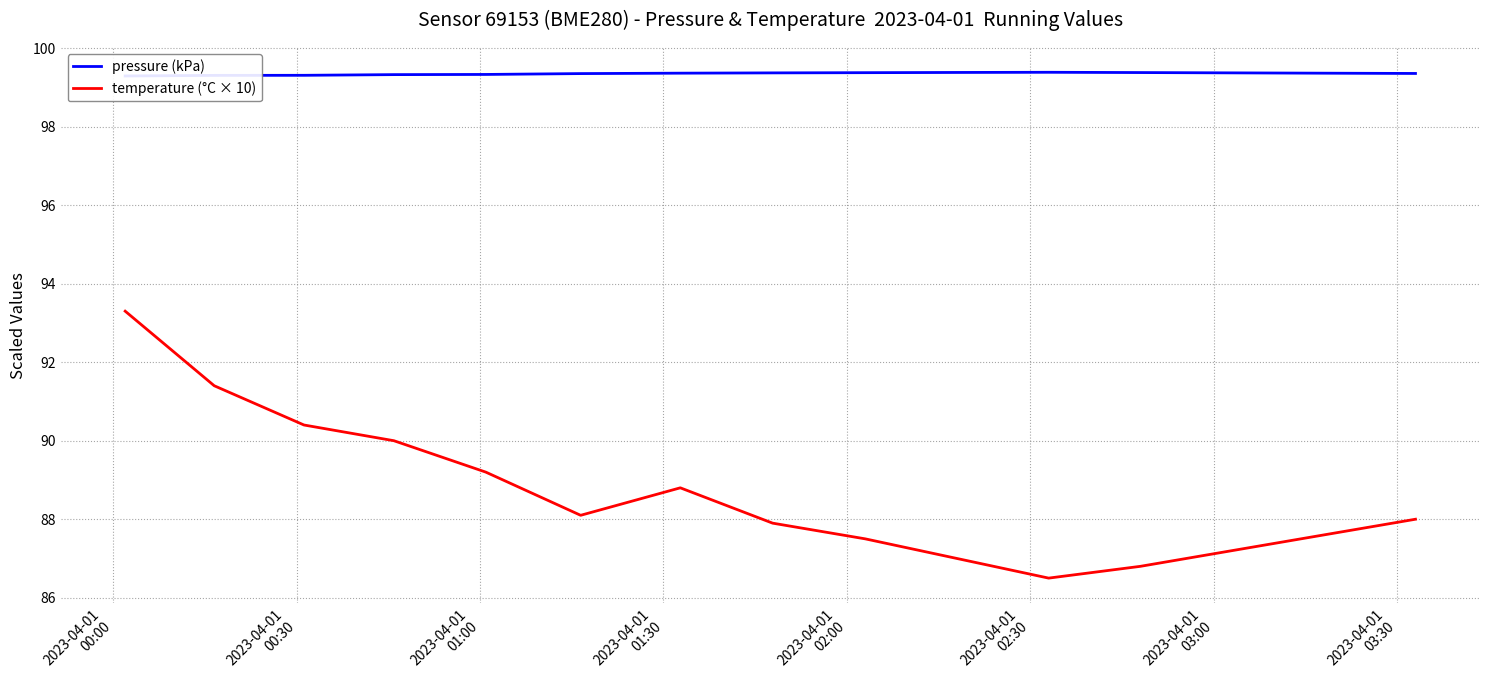

What is the minimum value for temperature (°C × 10)?

86.5